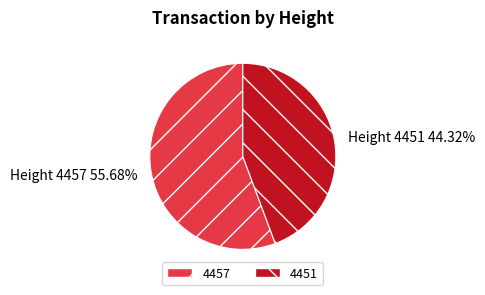

Rank the categories by value from lowest to highest.

4451, 4457